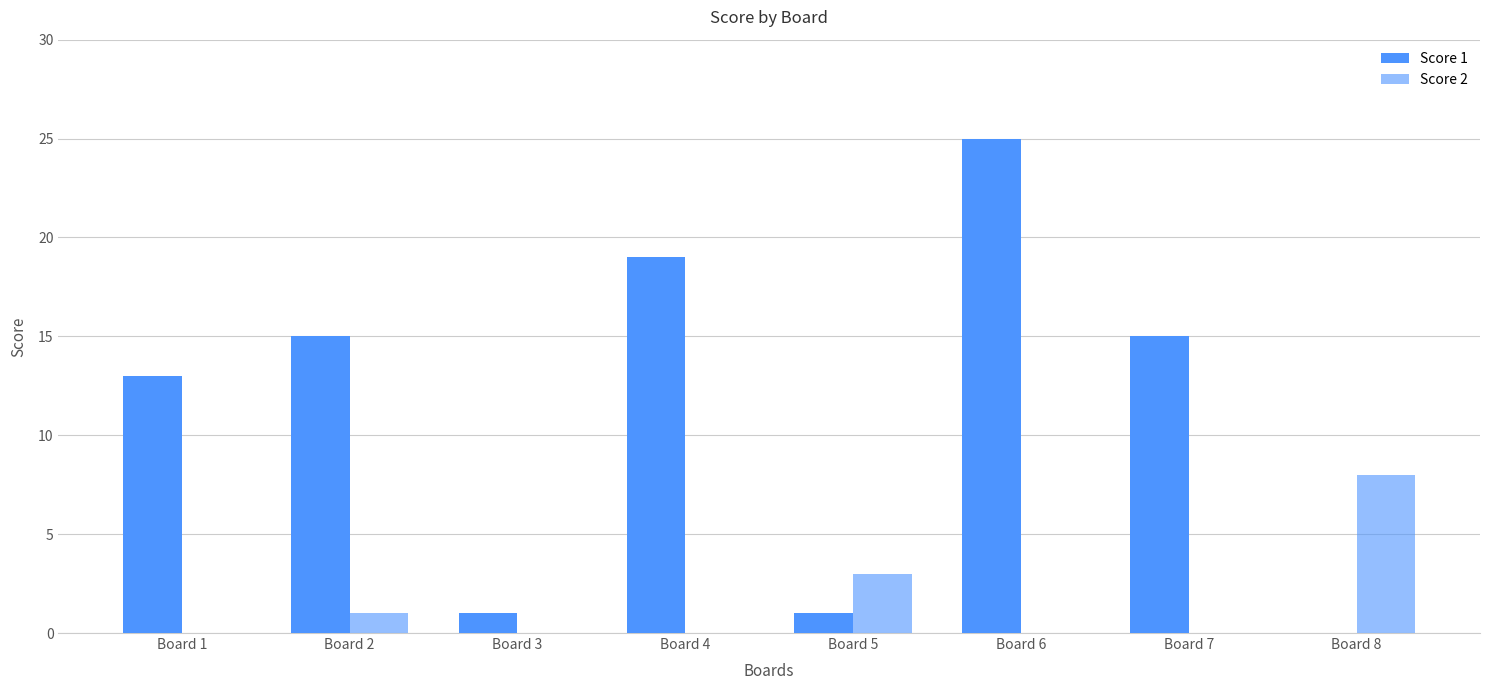

The value of Score 2 at Board 8 is 11. True or false?

False